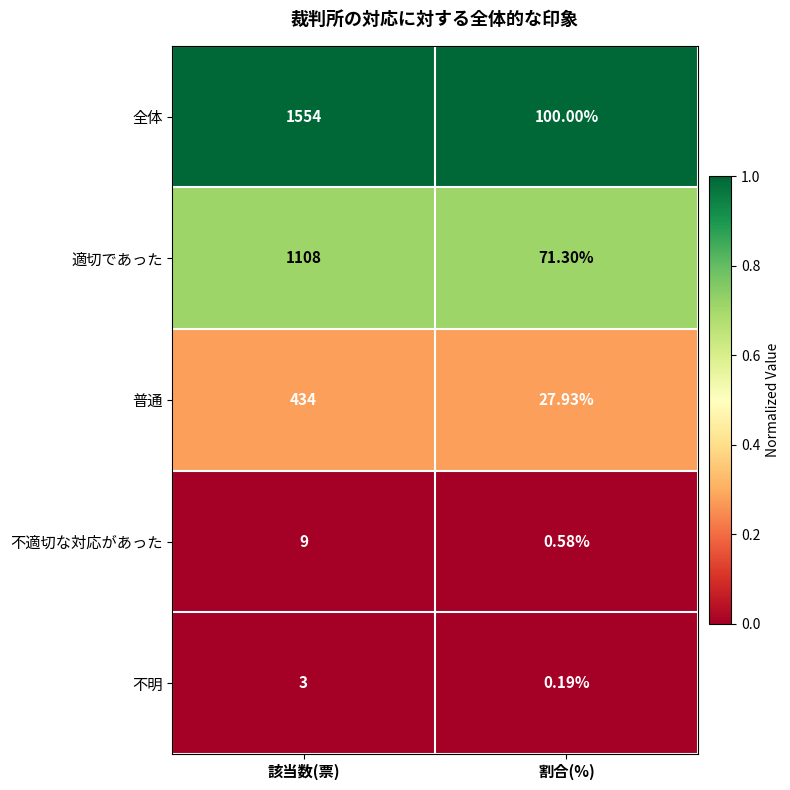

At 該当数(票), list the series in order from smallest to largest.

不明, 不適切な対応があった, 普通, 適切であった, 全体